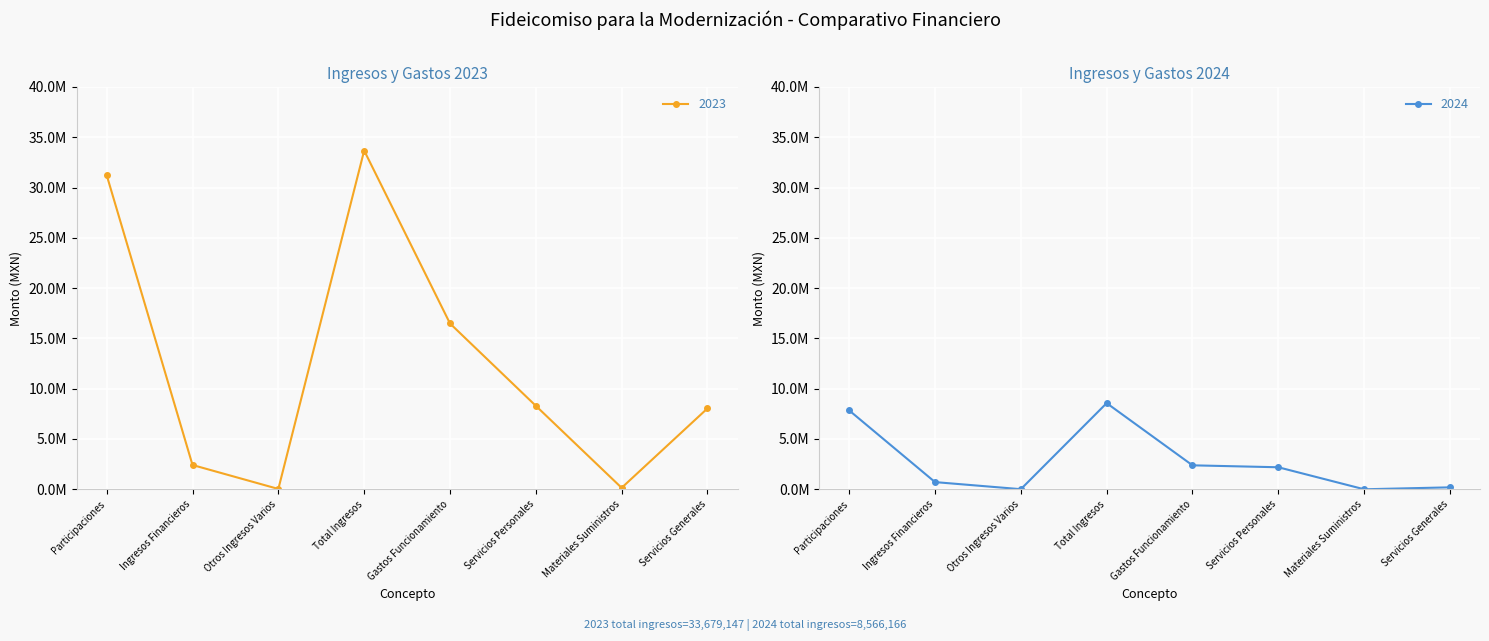

True or false: 2024 and 2023 cross at least once.

False